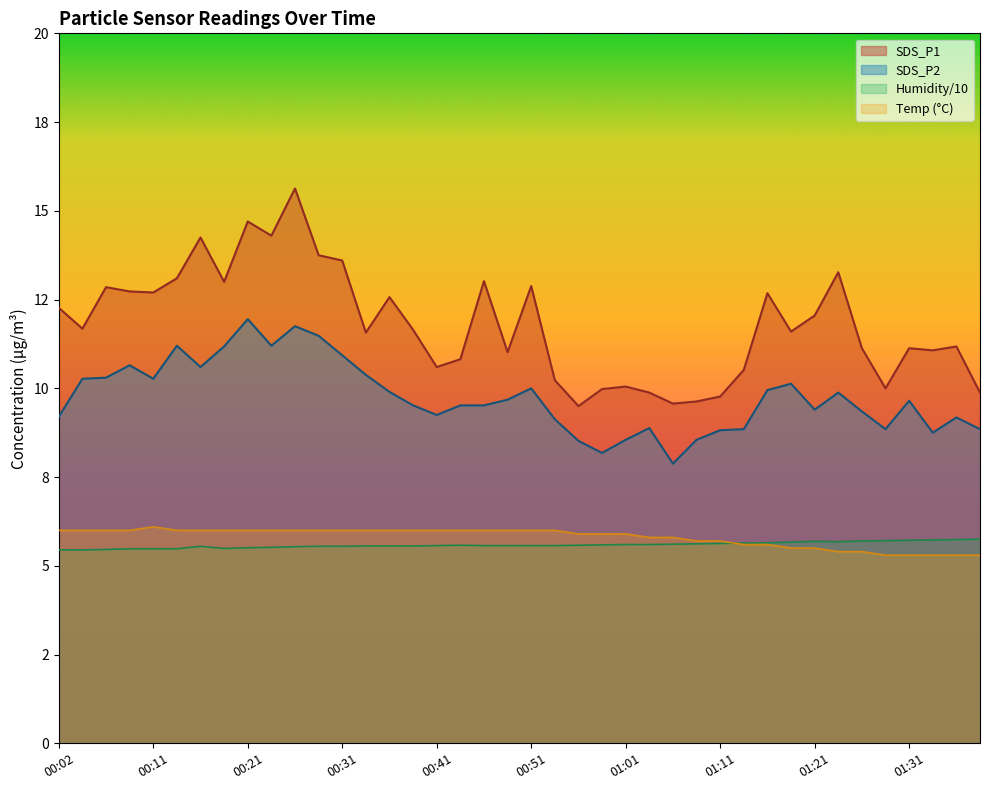

At which category is the sum across all series the highest?

00:26